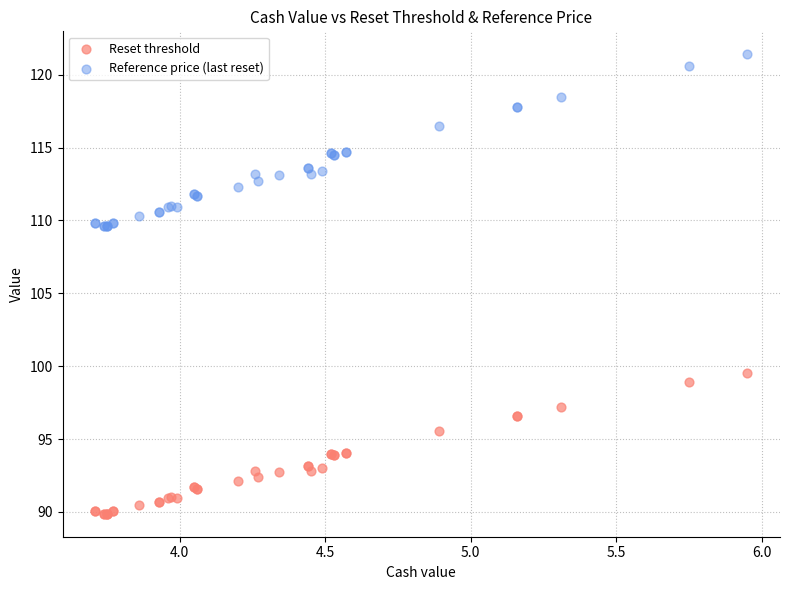

What is the X range (max minus min) for the scatter plot?

2.2